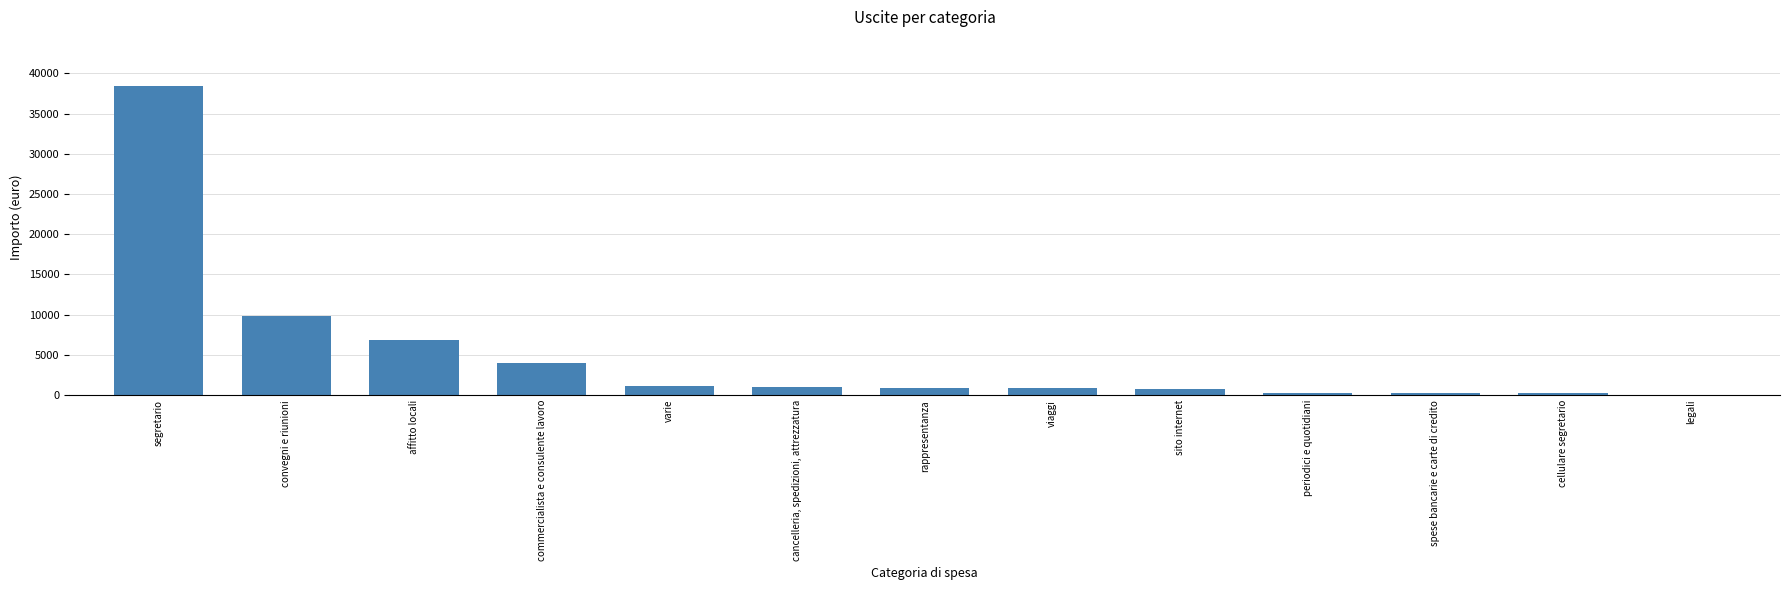

What is the change in value from commercialista e consulente lavoro to rappresentanza?

-3003.3